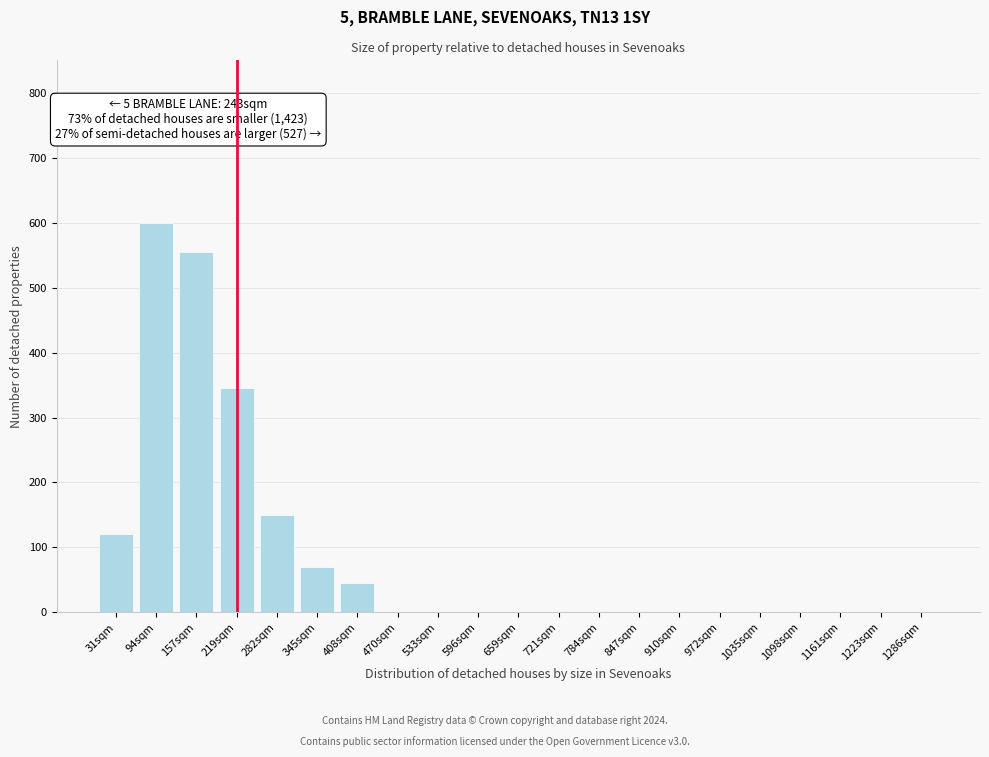

Reading left to right, list all the values displayed in this chart.

31sqm=120	94sqm=600	157sqm=555	219sqm=345	282sqm=150	345sqm=70	408sqm=45	470sqm=0	533sqm=0	596sqm=0	659sqm=0	721sqm=0	784sqm=0	847sqm=0	910sqm=0	972sqm=0	1035sqm=0	1098sqm=0	1161sqm=0	1223sqm=0	1286sqm=0